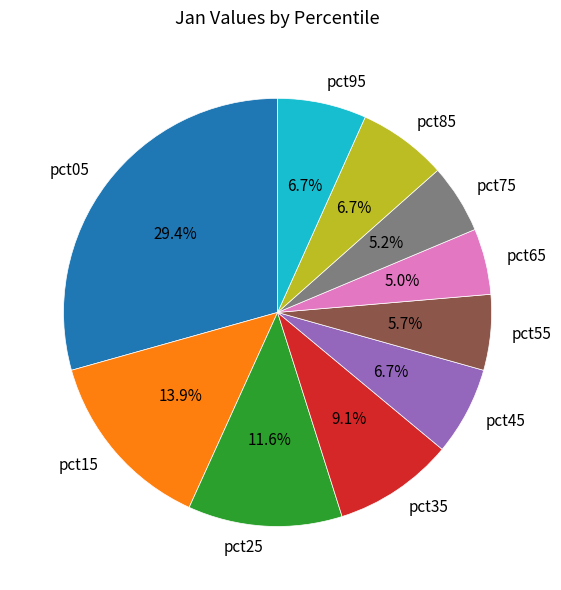

To the nearest percent, what is the difference between the pct25 and pct85 slice percentages?

5%